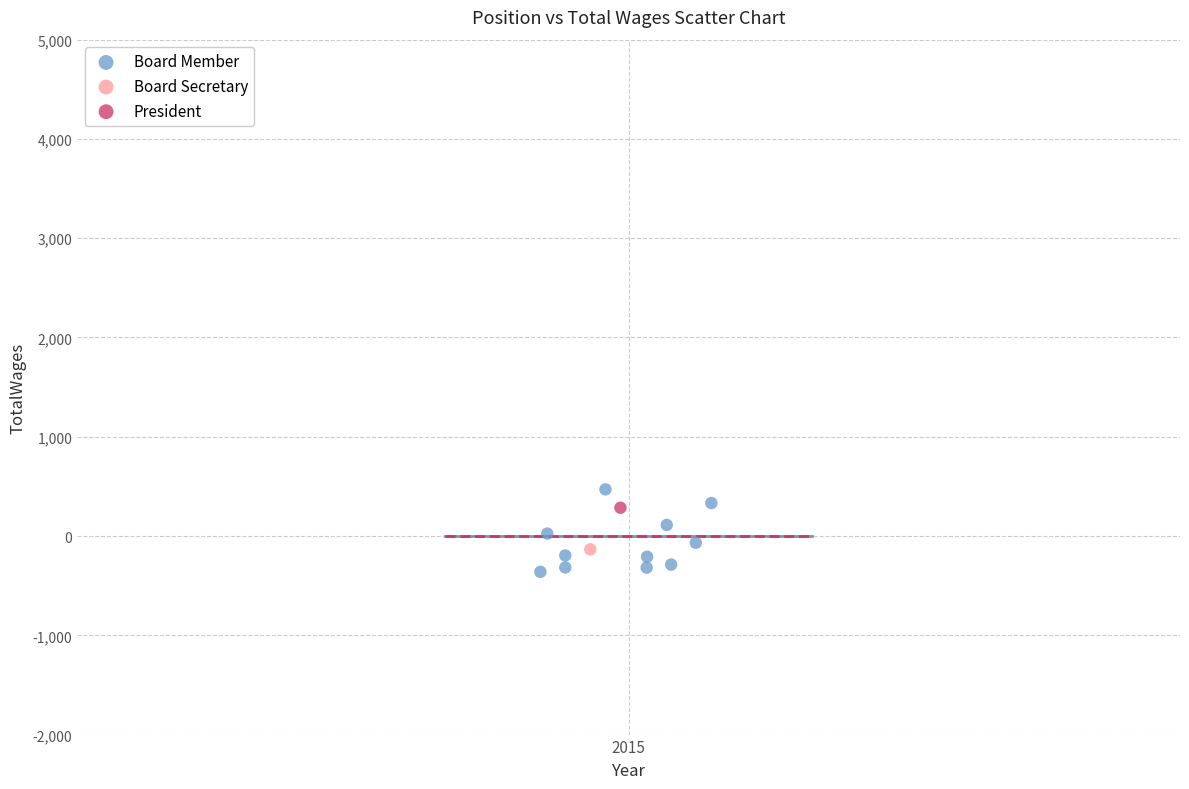

What are all the series names shown in the legend?

Board Member, Board Secretary, President